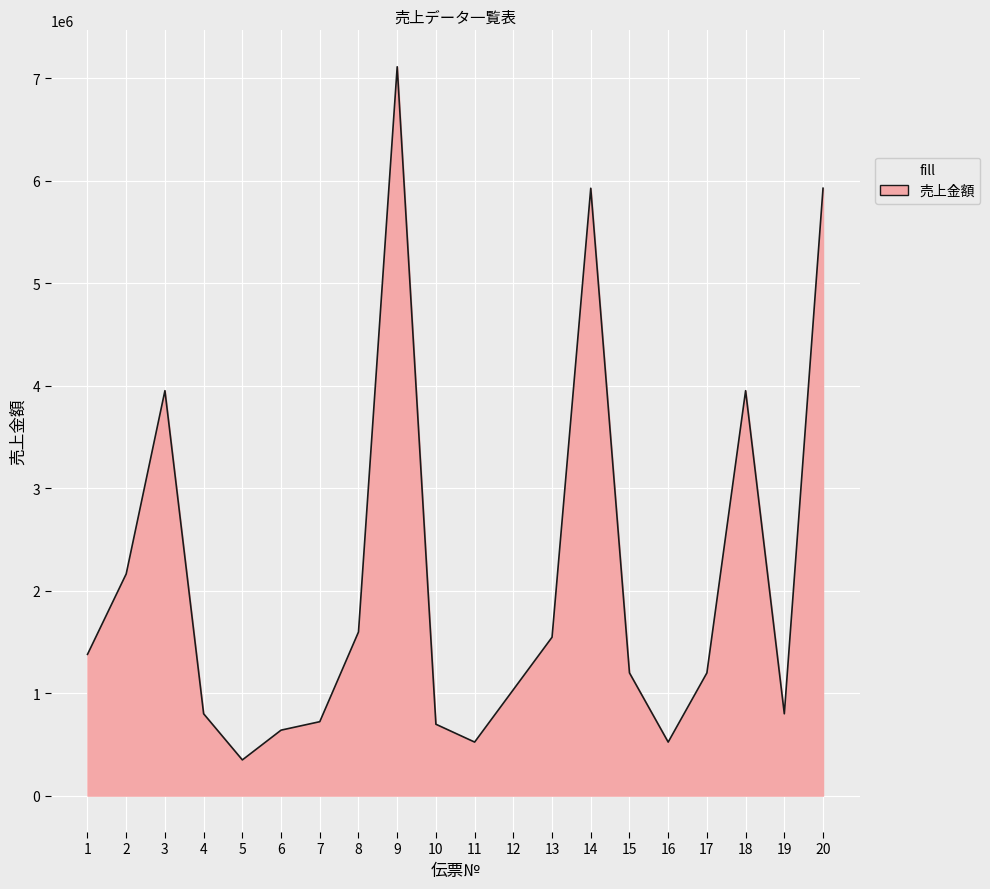

Is it true that the value at 17 is 1197000?

True